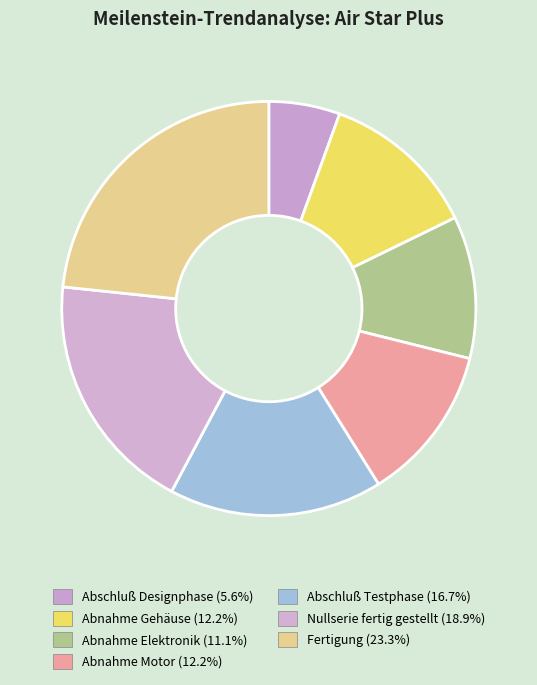

Count the number of slices in the pie.

7